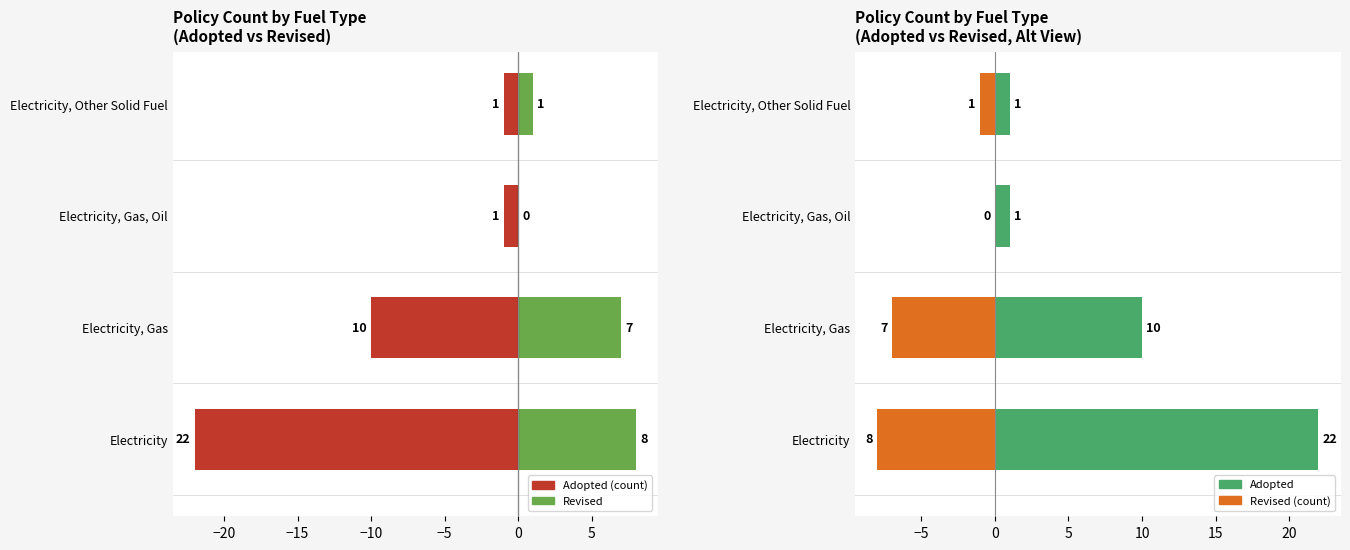

How many data points in Adopted are less than 10?

2